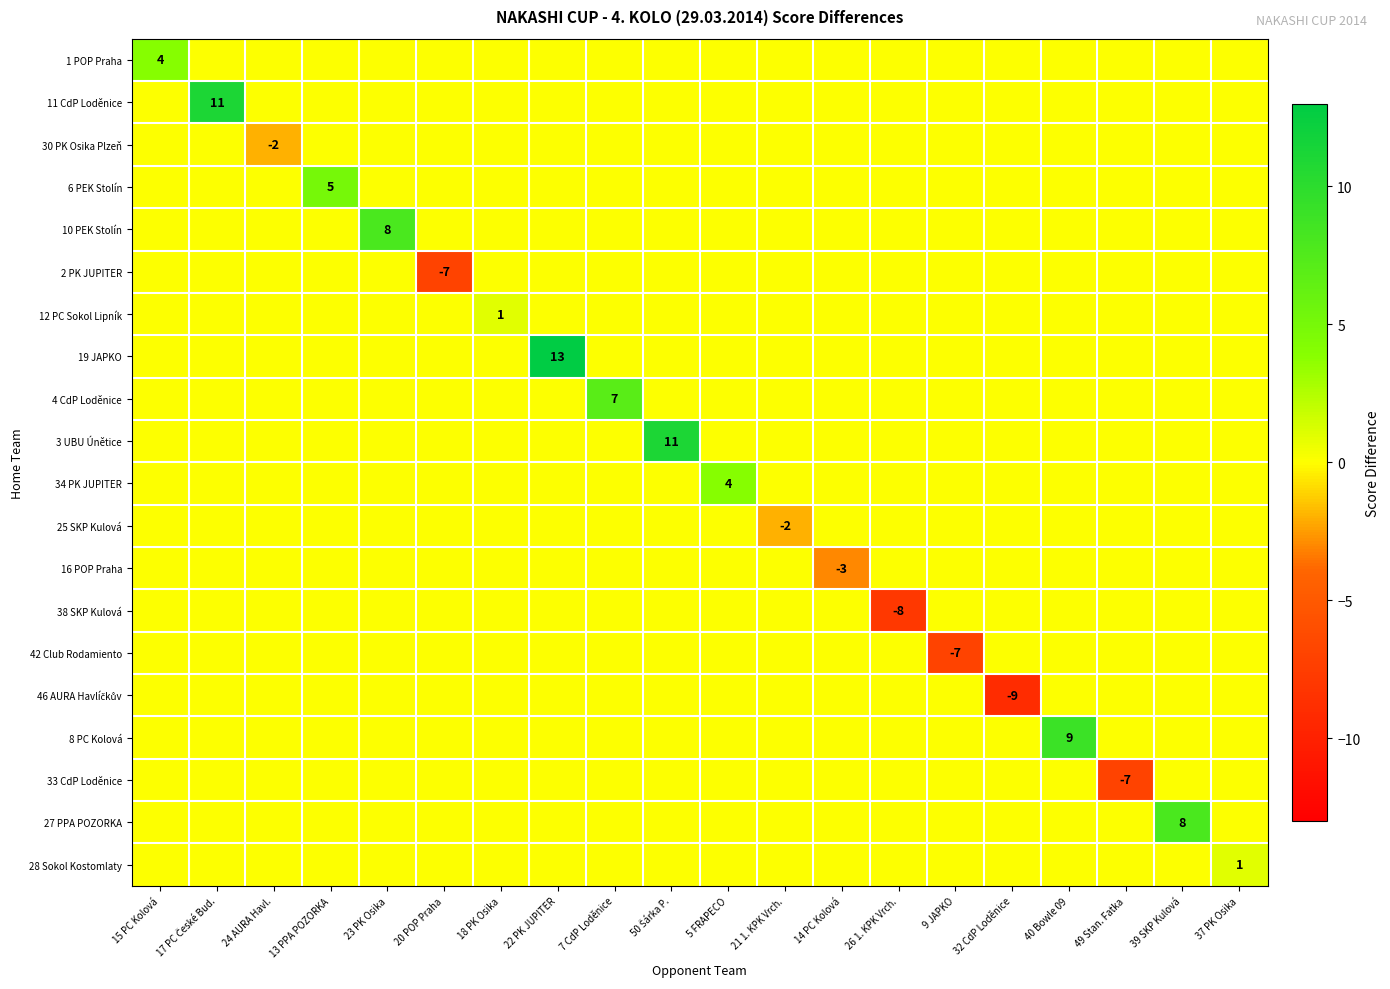

Is it true that 16 POP Praha equals -2 at 13 PPA POZORKA?

False